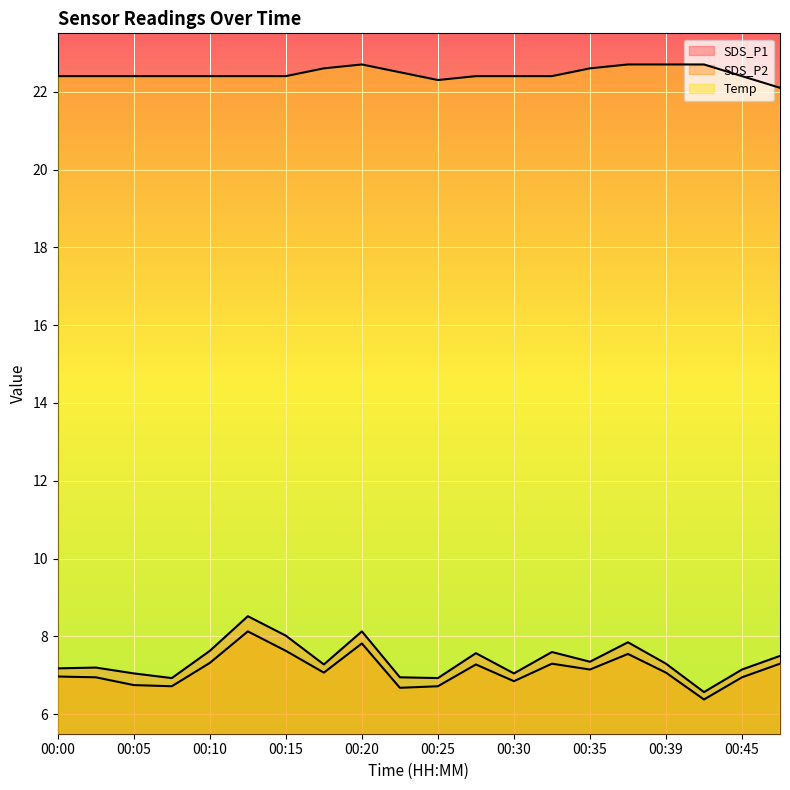

The SDS_P1 series shows 2.0 at 00:30. True or false?

False